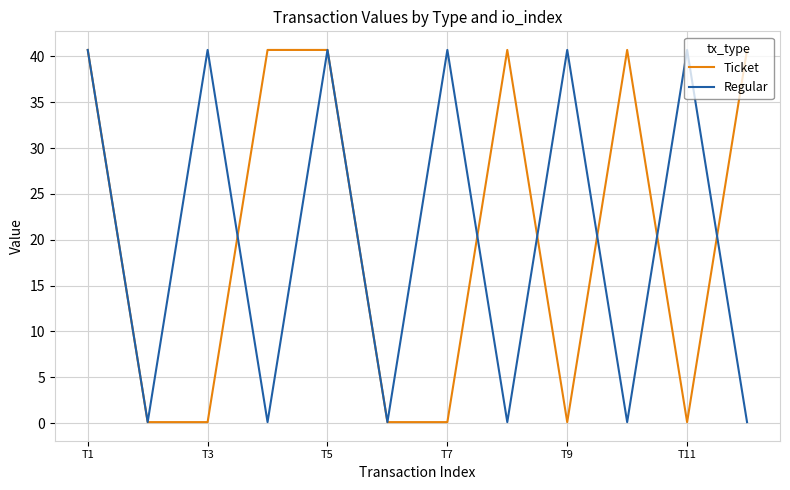

What is the greatest value displayed?

40.7